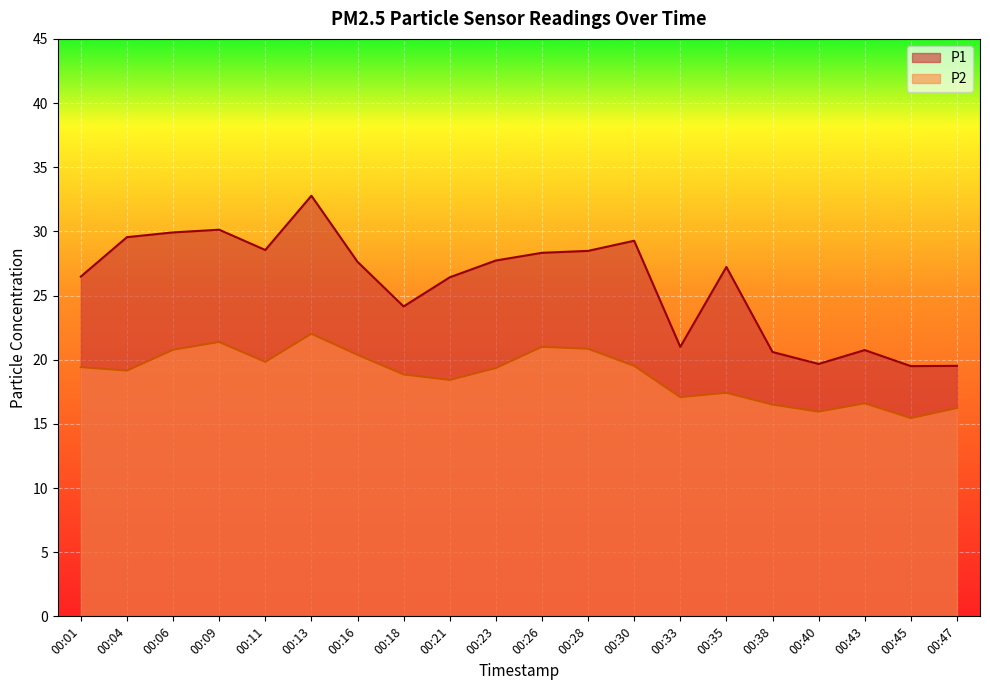

Reading left to right, what are all the values shown in this chart?

P1: 00:01=26.5	00:04=29.6	00:06=29.9	00:09=30.1	00:11=28.6	00:13=32.8	00:16=27.6	00:18=24.1	00:21=26.4	00:23=27.7	00:26=28.3	00:28=28.5	00:30=29.3	00:33=21.0	00:35=27.2	00:38=20.6	00:40=19.7	00:43=20.8	00:45=19.5	00:47=19.5
P2: 00:01=19.4	00:04=19.1	00:06=20.8	00:09=21.4	00:11=19.8	00:13=22.0	00:16=20.4	00:18=18.9	00:21=18.4	00:23=19.4	00:26=21.0	00:28=20.9	00:30=19.5	00:33=17.1	00:35=17.4	00:38=16.5	00:40=15.9	00:43=16.6	00:45=15.4	00:47=16.2